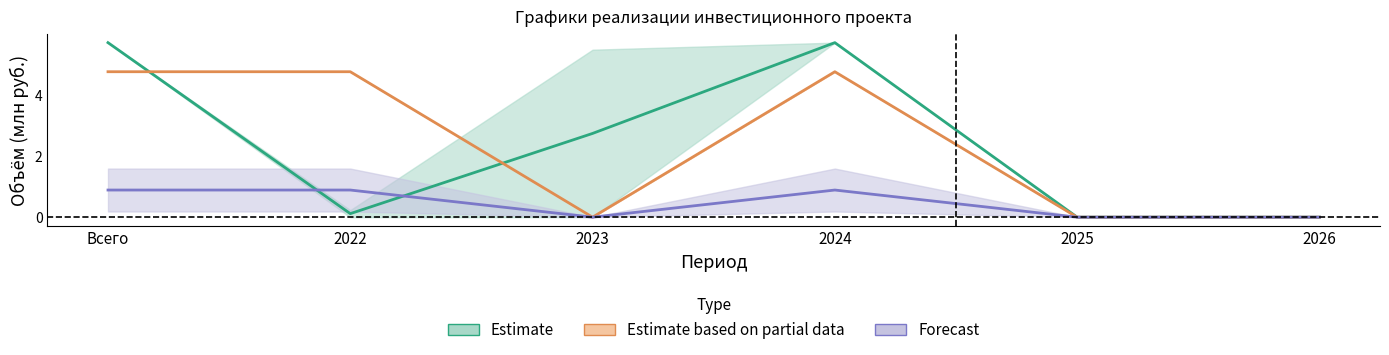

True or false: Строительство and Освоение_план intersect in this chart.

False